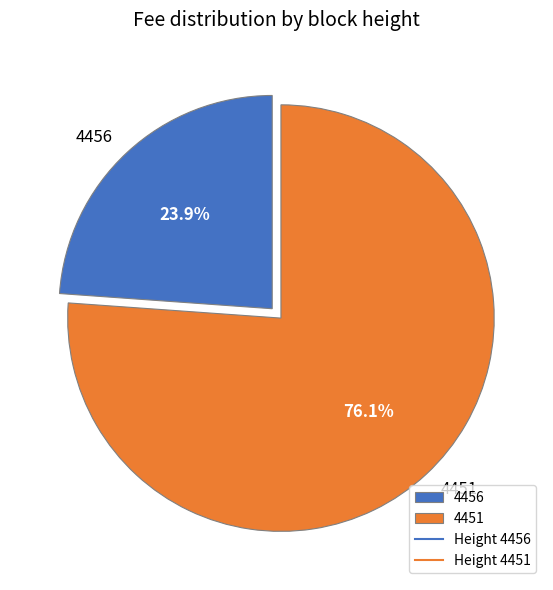

Is it true that 4456 is 11% of the pie?

False